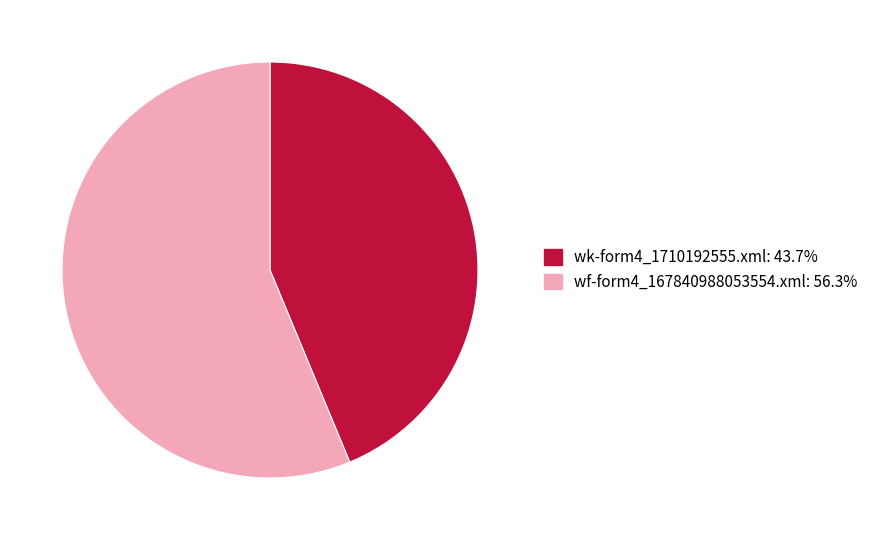

Is it true that wf-form4_167840988053554.xml is 56% of the pie?

True